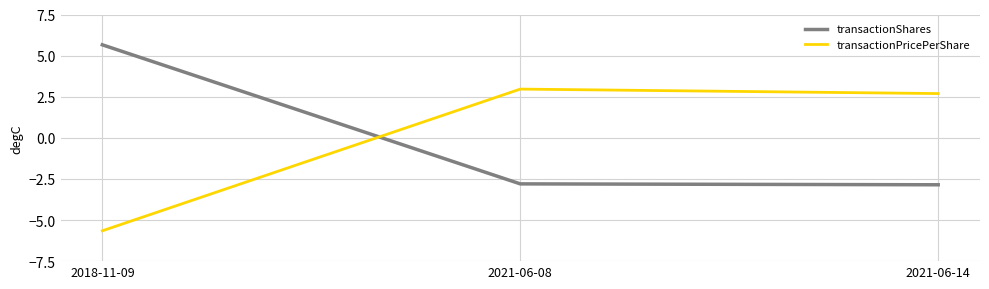

What position from the left is 2021-06-14?

3